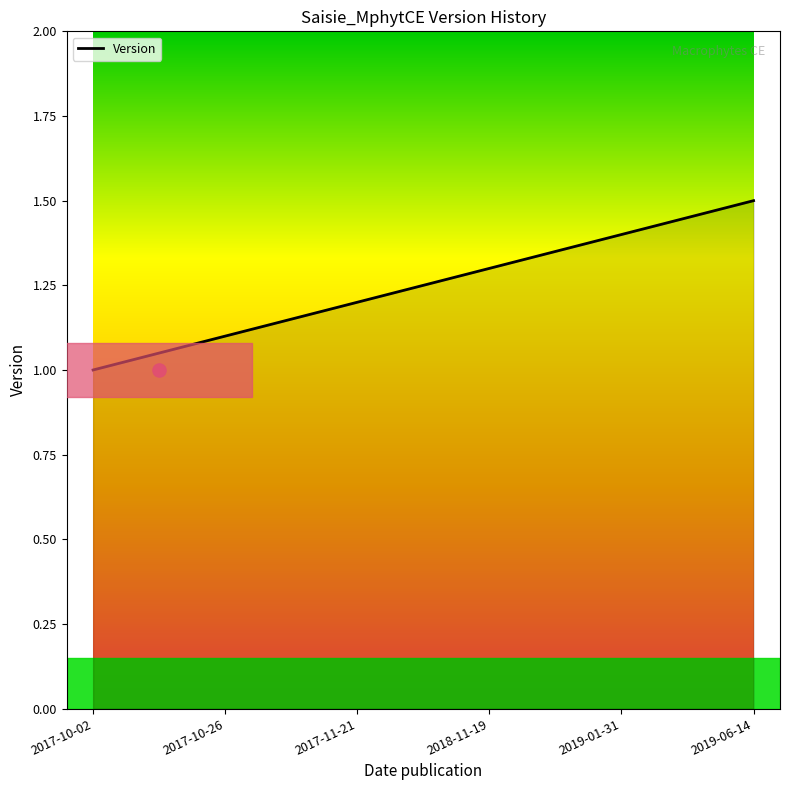

Which has a higher value, 2017-10-26 or 2017-11-21?

2017-11-21